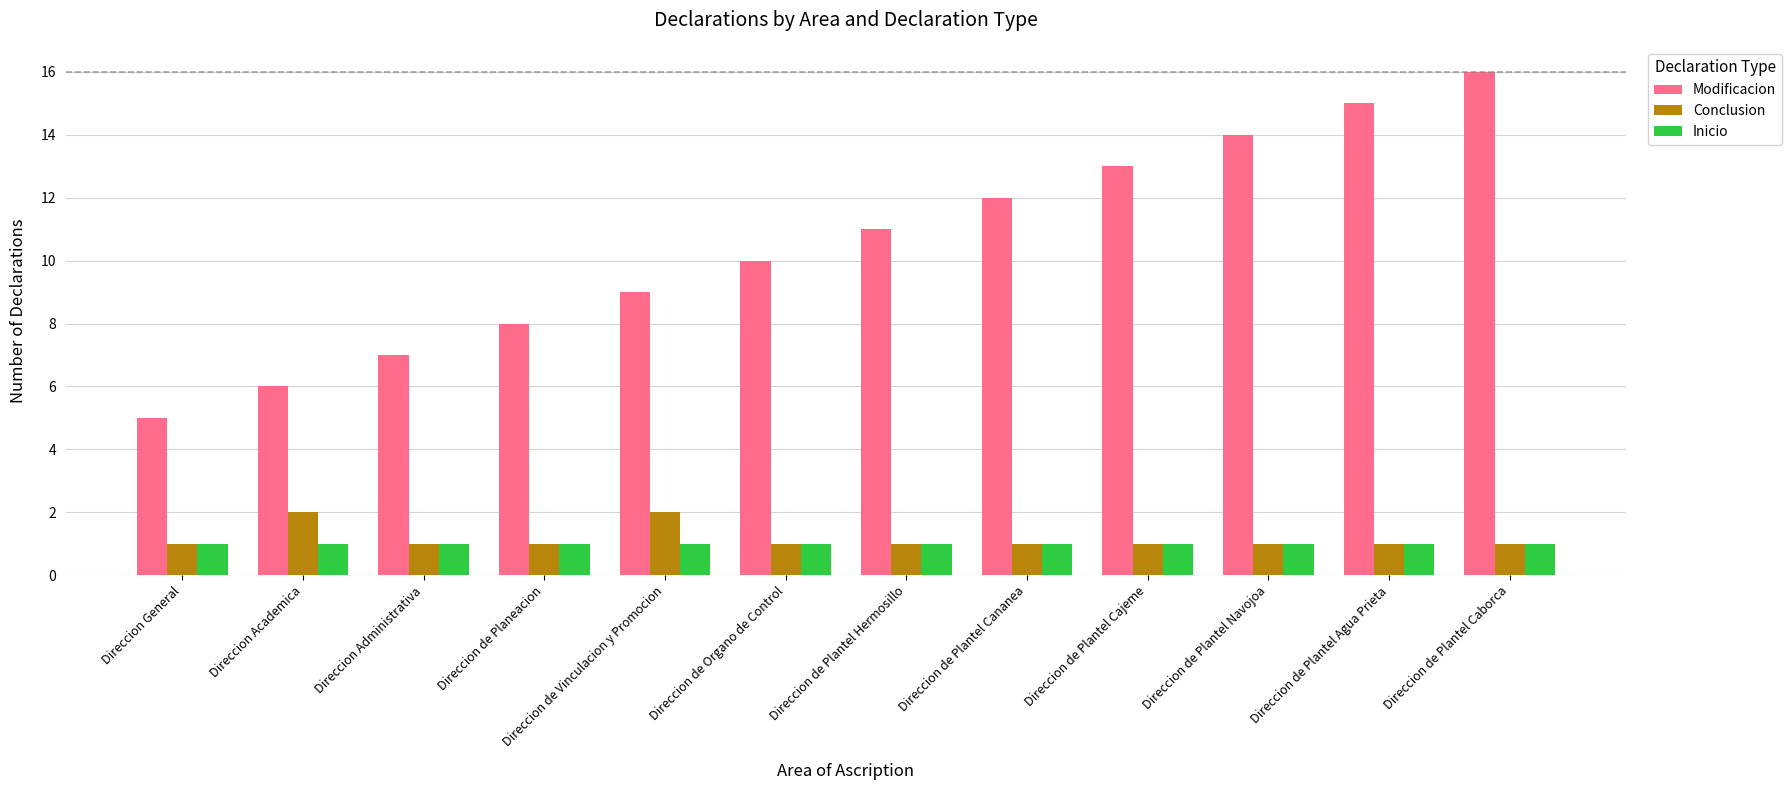

Reading left to right, extract all data points from this chart.

Modificacion: Direccion General=5	Direccion Academica=6	Direccion Administrativa=7	Direccion de Planeacion=8	Direccion de Vinculacion y Promocion=9	Direccion de Organo de Control=10	Direccion de Plantel Hermosillo=11	Direccion de Plantel Cananea=12	Direccion de Plantel Cajeme=13	Direccion de Plantel Navojoa=14	Direccion de Plantel Agua Prieta=15	Direccion de Plantel Caborca=16
Conclusion: Direccion General=1	Direccion Academica=2	Direccion Administrativa=1	Direccion de Planeacion=1	Direccion de Vinculacion y Promocion=2	Direccion de Organo de Control=1	Direccion de Plantel Hermosillo=1	Direccion de Plantel Cananea=1	Direccion de Plantel Cajeme=1	Direccion de Plantel Navojoa=1	Direccion de Plantel Agua Prieta=1	Direccion de Plantel Caborca=1
Inicio: Direccion General=1	Direccion Academica=1	Direccion Administrativa=1	Direccion de Planeacion=1	Direccion de Vinculacion y Promocion=1	Direccion de Organo de Control=1	Direccion de Plantel Hermosillo=1	Direccion de Plantel Cananea=1	Direccion de Plantel Cajeme=1	Direccion de Plantel Navojoa=1	Direccion de Plantel Agua Prieta=1	Direccion de Plantel Caborca=1